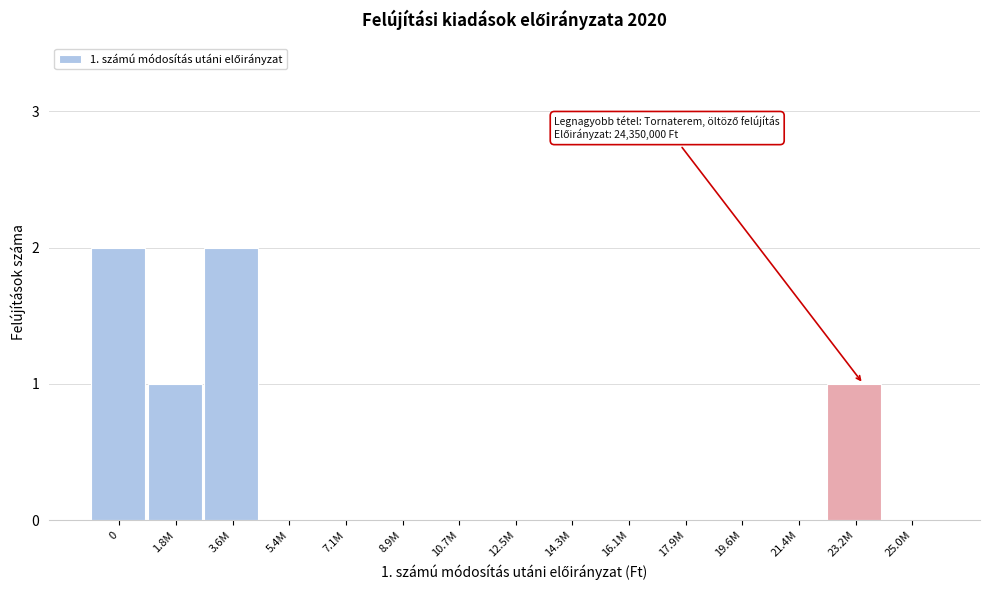

Reading left to right, list all the values displayed in this chart.

0=2	1.8M=1	3.6M=2	5.4M=0	7.1M=0	8.9M=0	10.7M=0	12.5M=0	14.3M=0	16.1M=0	17.9M=0	19.6M=0	21.4M=0	23.2M=1	25.0M=0